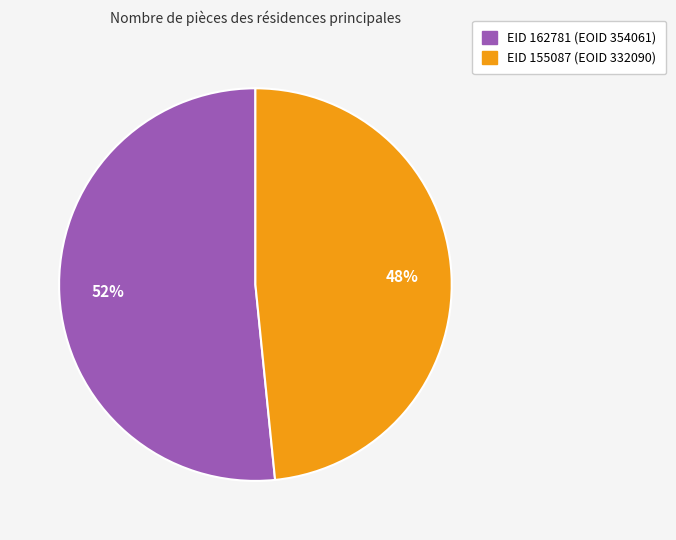

To the nearest percent, what is the average slice percentage?

50%